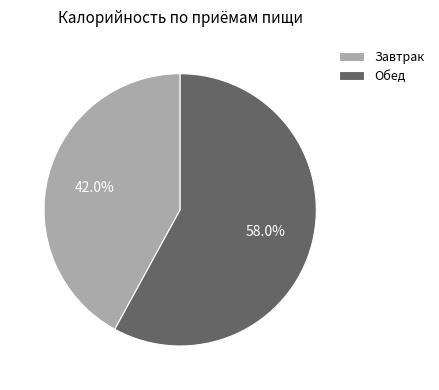

Combined, what portion of the pie is Обед and Завтрак?

100.0%